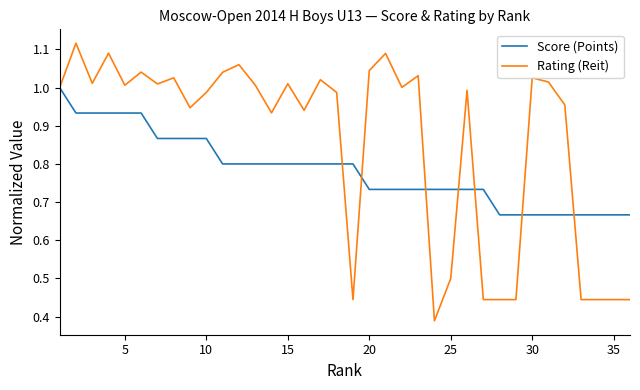

Which series has the largest range (max minus min)?

Rating (Reit)